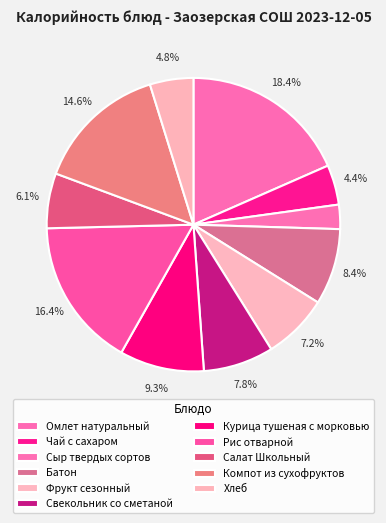

Between Чай с сахаром and Рис отварной, which is larger?

Рис отварной